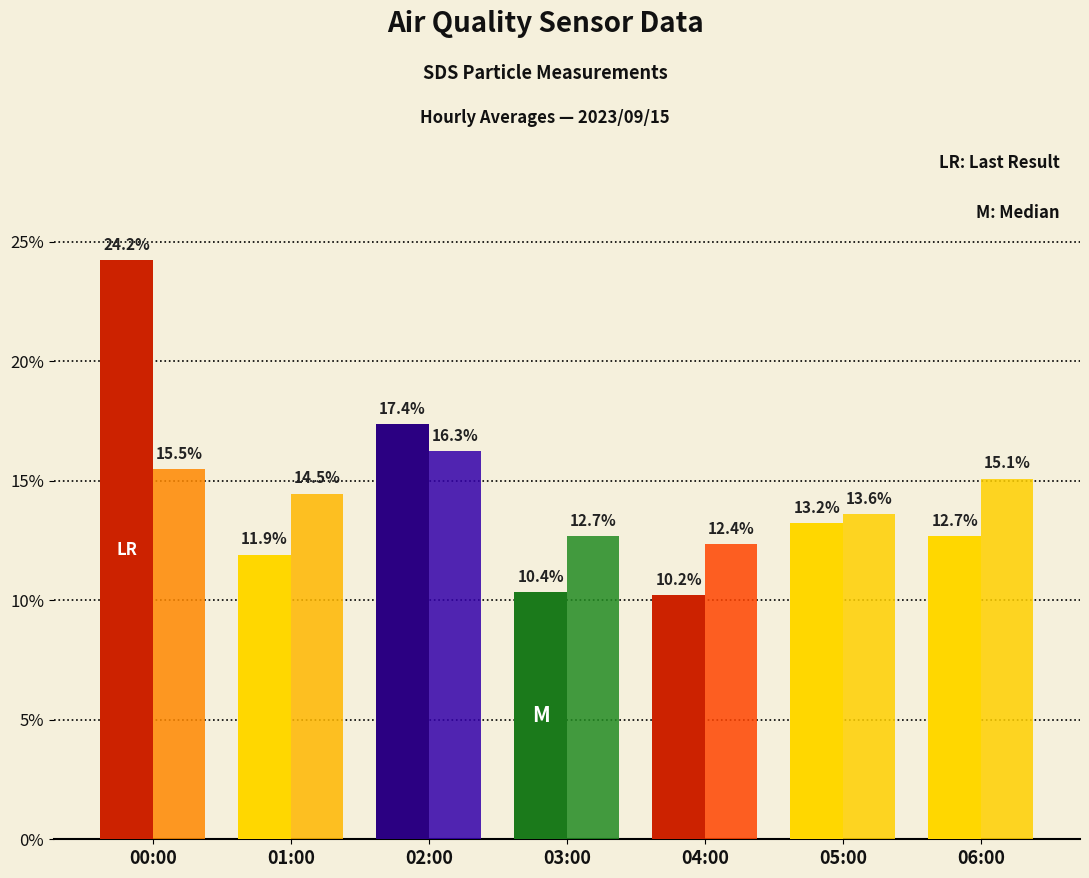

What is the total value across all series at 03:00?

23.0